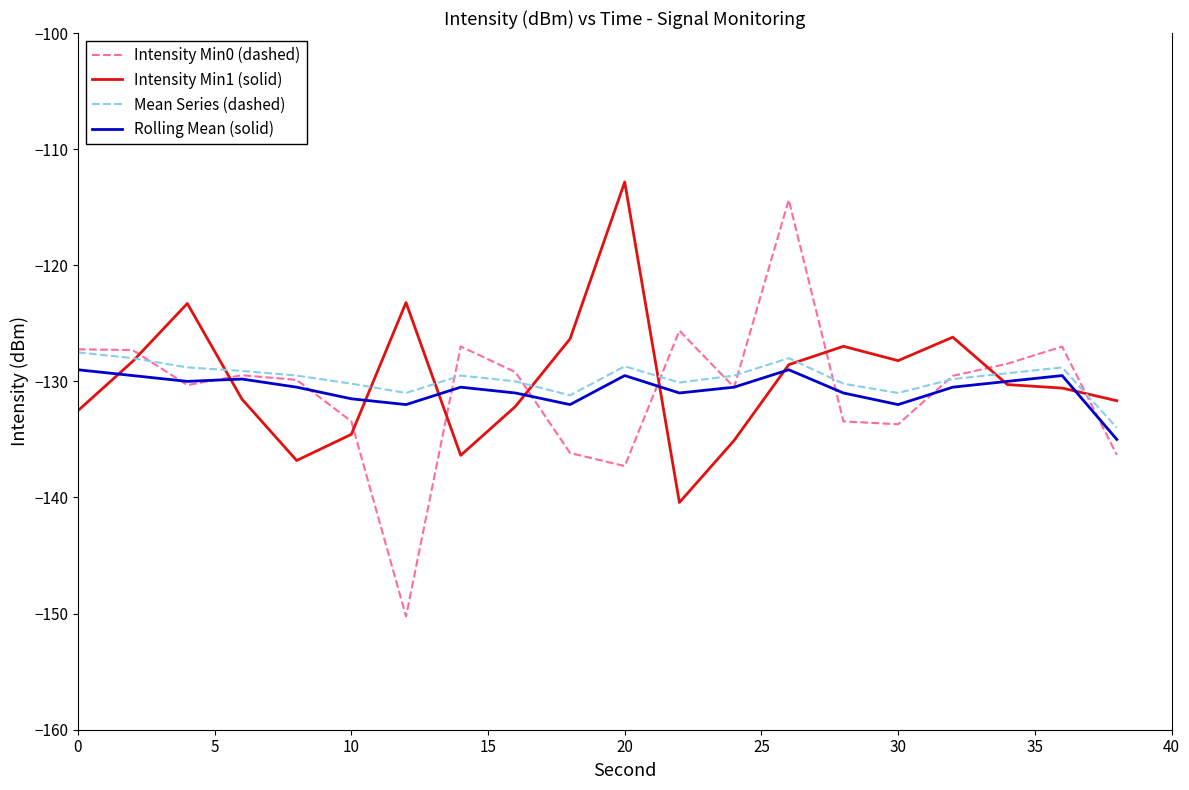

Which series has the widest spread of values?

Intensity Min0 (dashed)